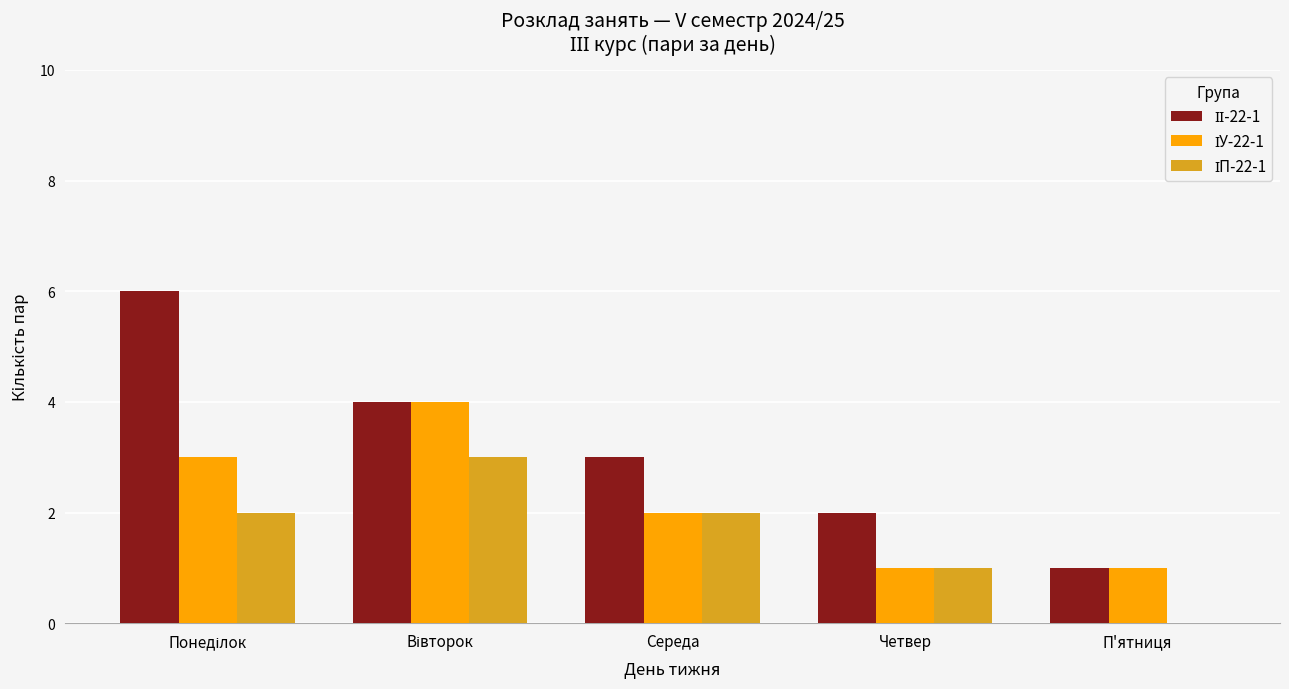

Which series has the largest total across all categories?

ІІ-22-1